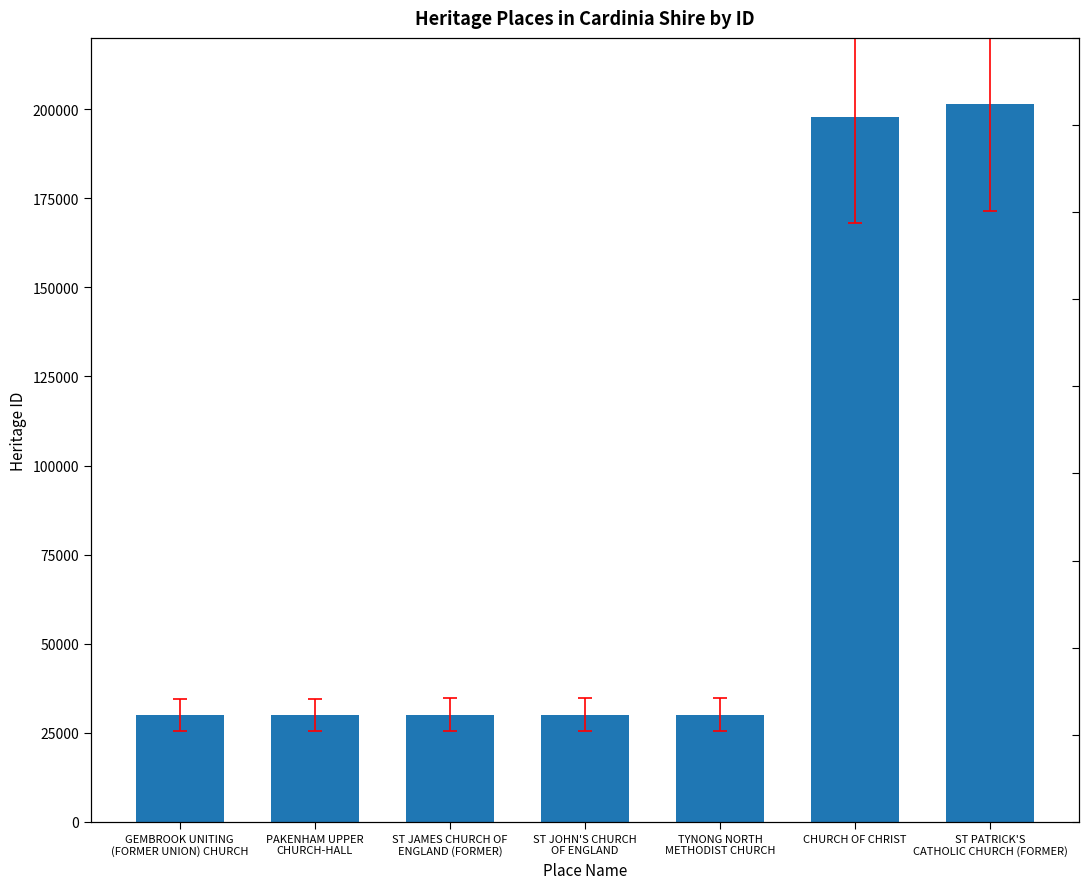

What is the greatest value displayed?

201542